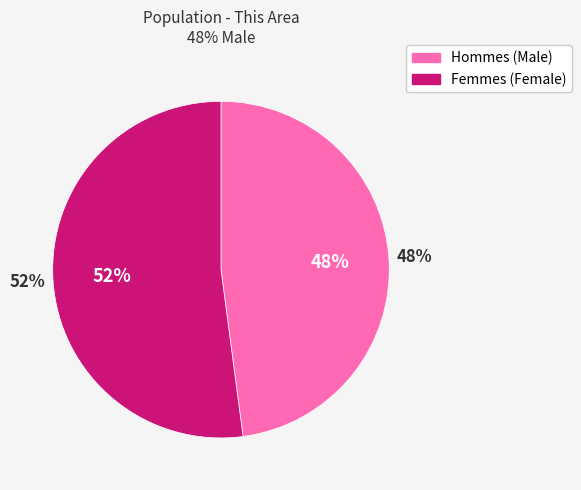

Count the number of slices in the pie.

2